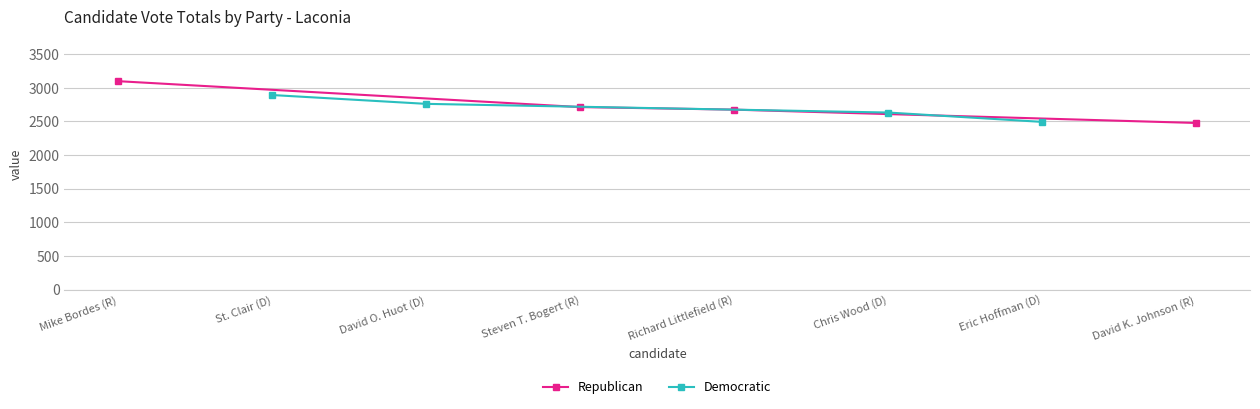

What is the sum of all Democratic values?

10782